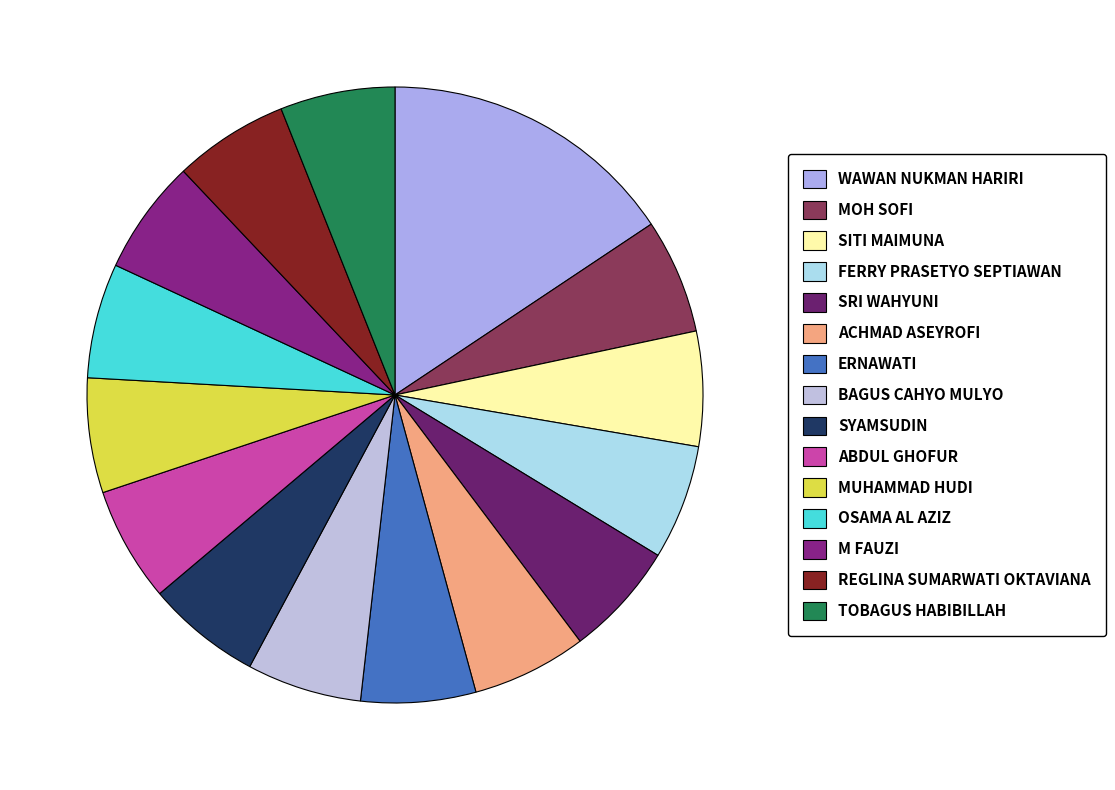

How many segments does this pie chart have?

15